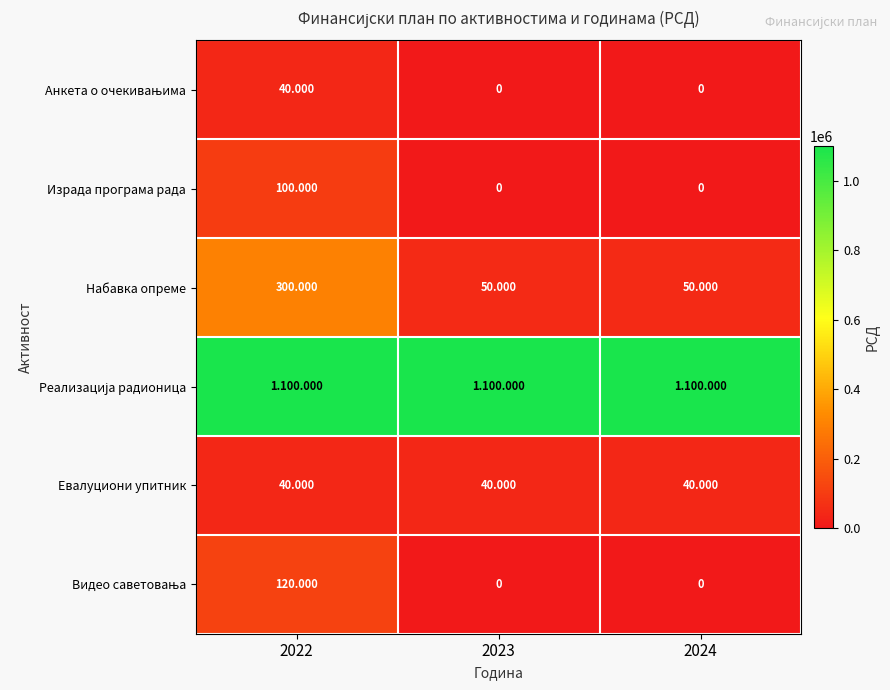

Between 2022 and 2024, which is larger?

2022